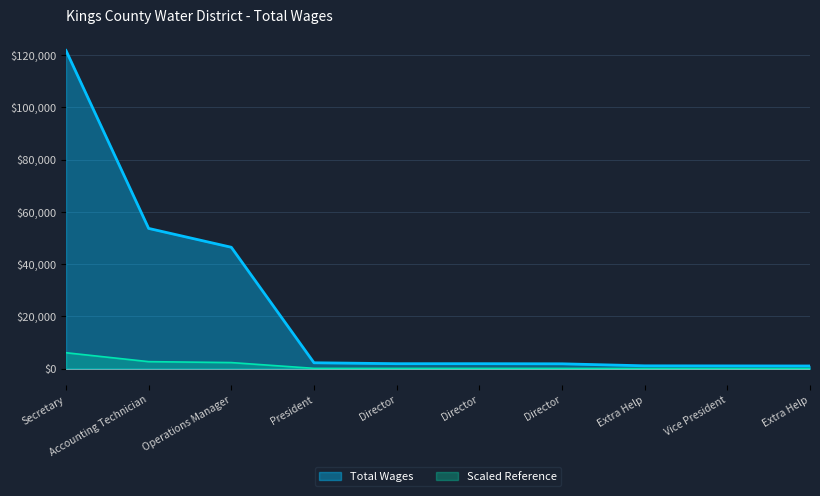

Reading left to right, extract all data points from this chart.

121716	53644	46431	2250	1900	1900	1850	1080	1050	1020